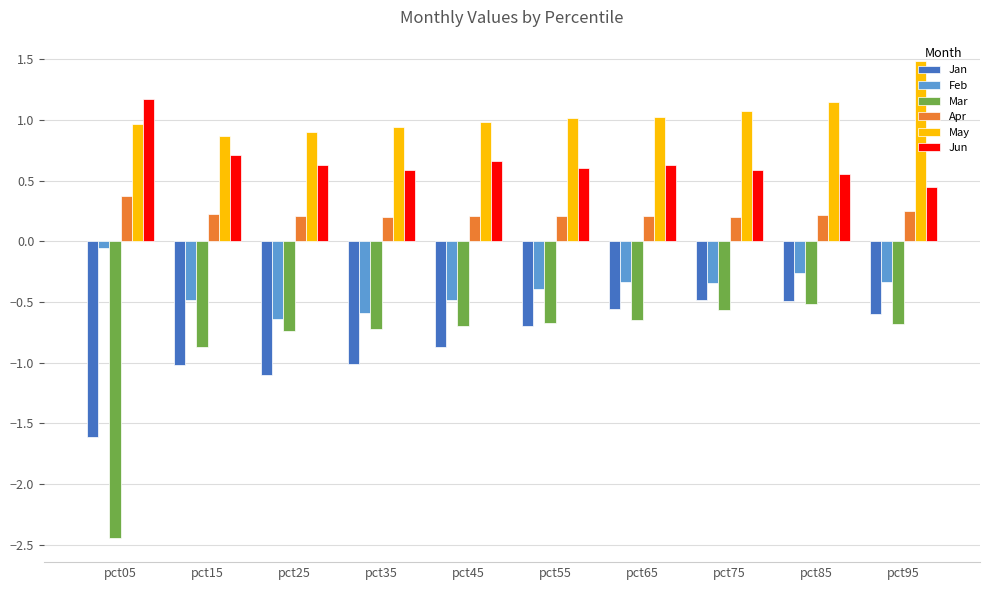

How many Jun values are between 0 and 1?

9